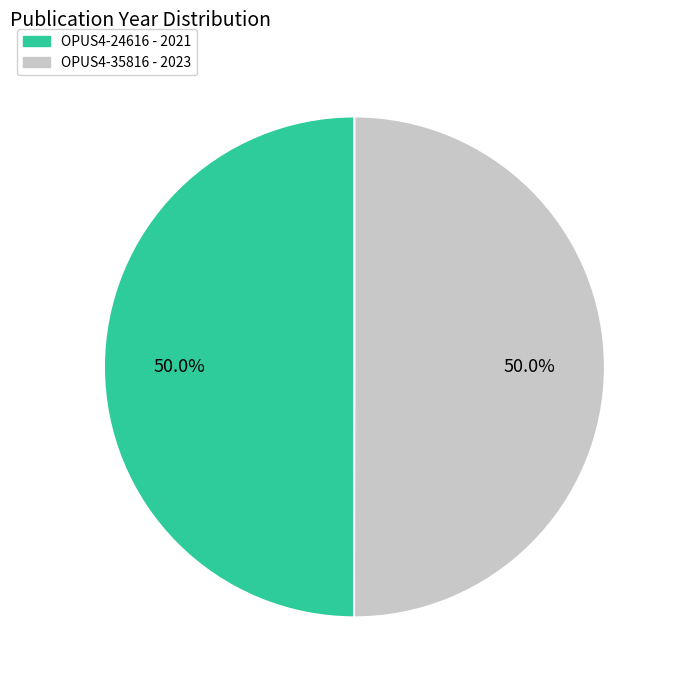

How many segments does this pie chart have?

2